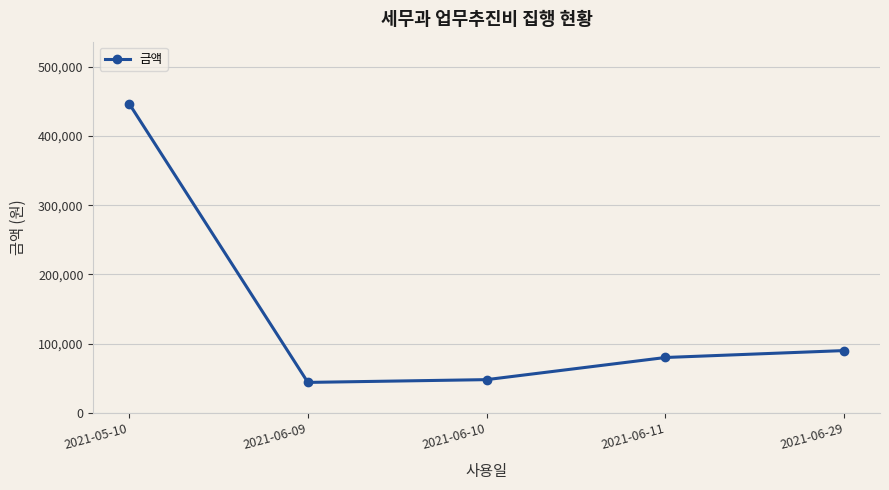

Reading left to right, list all the values displayed in this chart.

447000	44000	48000	80000	90000